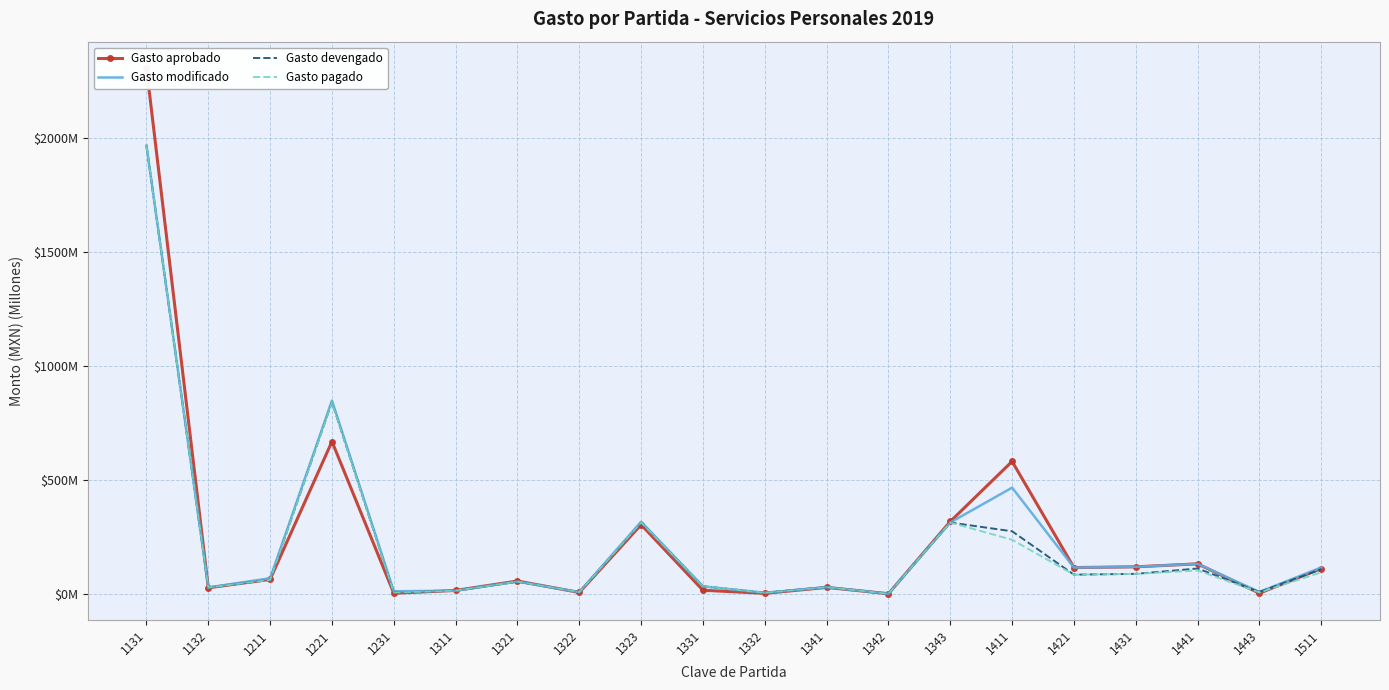

At 1441, list the series in order from largest to smallest.

Gasto modificado, Gasto aprobado, Gasto devengado, Gasto pagado